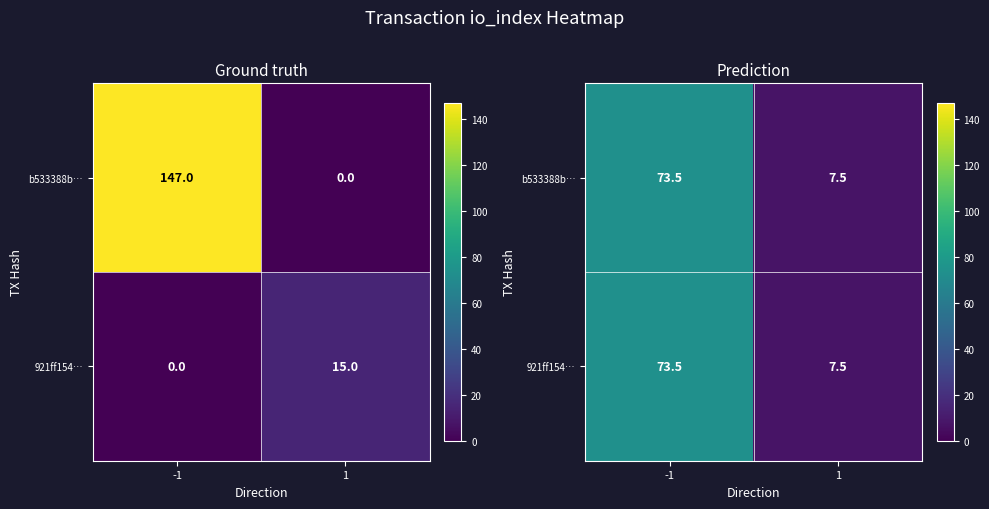

At which label does b533388b… first exceed 73?

-1